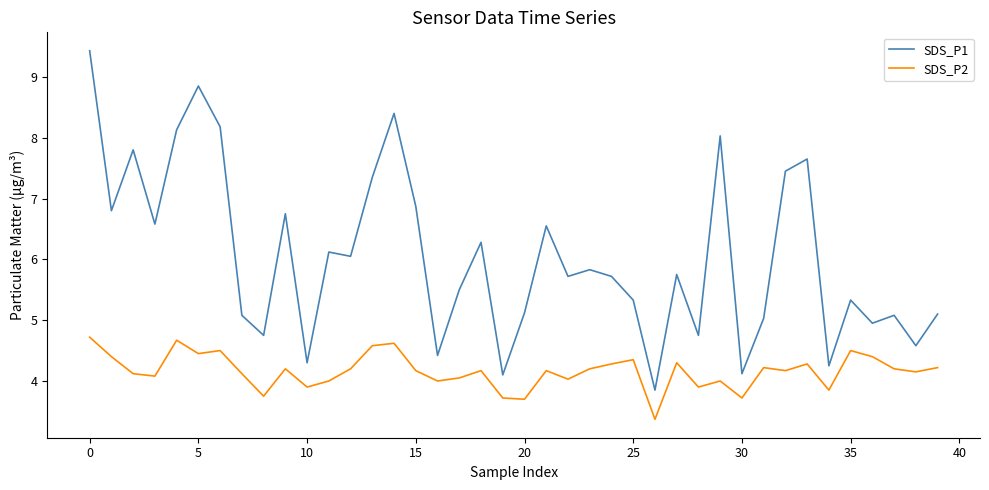

Which series has the largest total across all categories?

SDS_P1